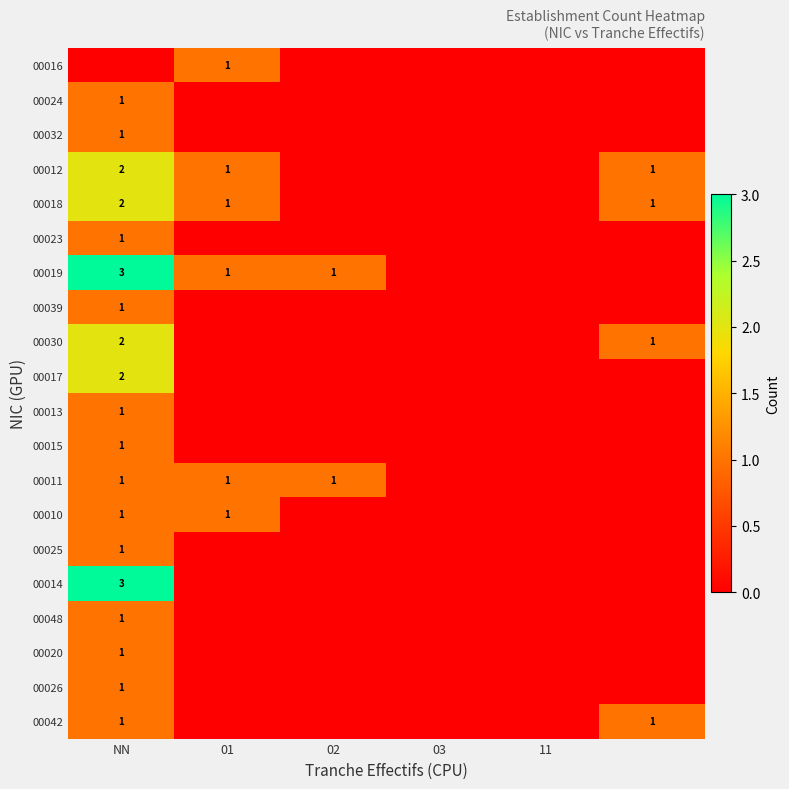

At which category is the sum across all series the highest?

NN